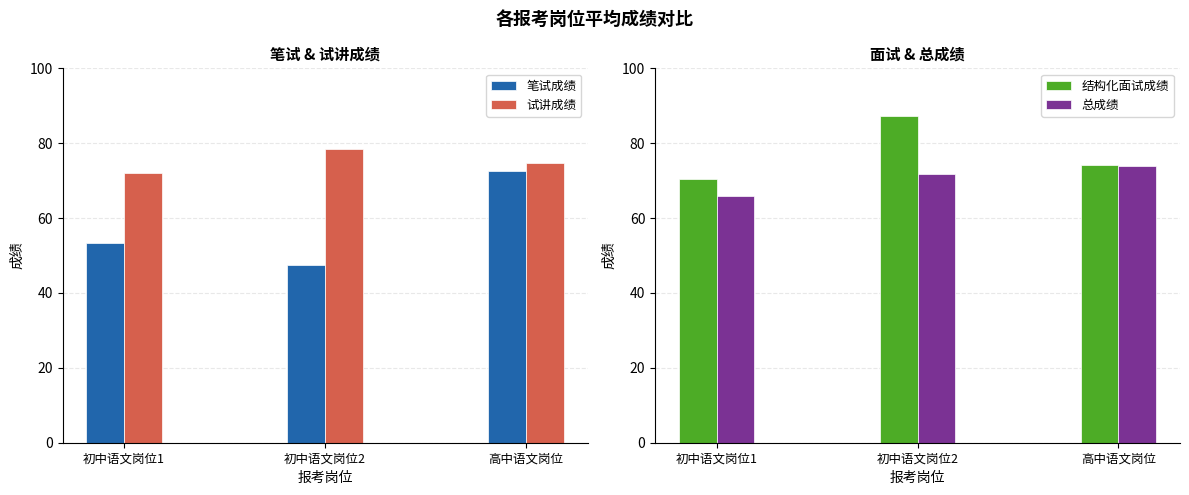

At 初中语文岗位2, list the series in order from smallest to largest.

笔试成绩, 总成绩, 试讲成绩, 结构化面试成绩